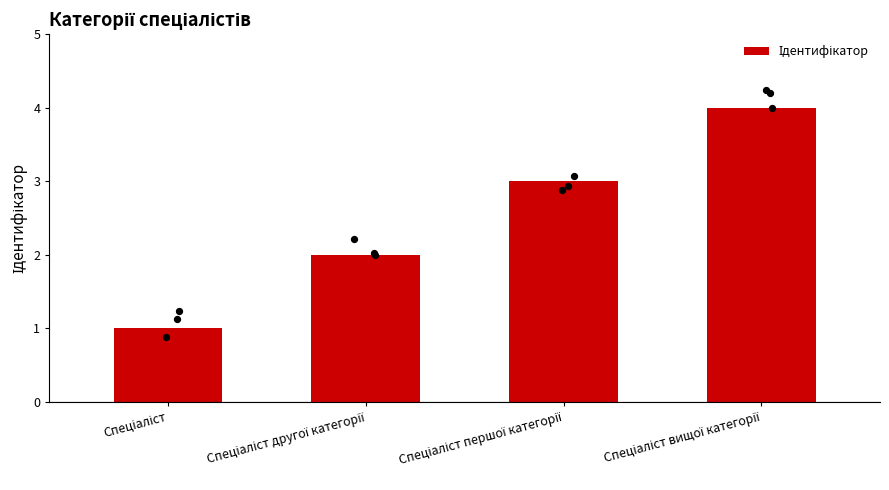

Approximately how many times larger is the value at Спеціаліст compared to Спеціаліст першої категорії?

0.3